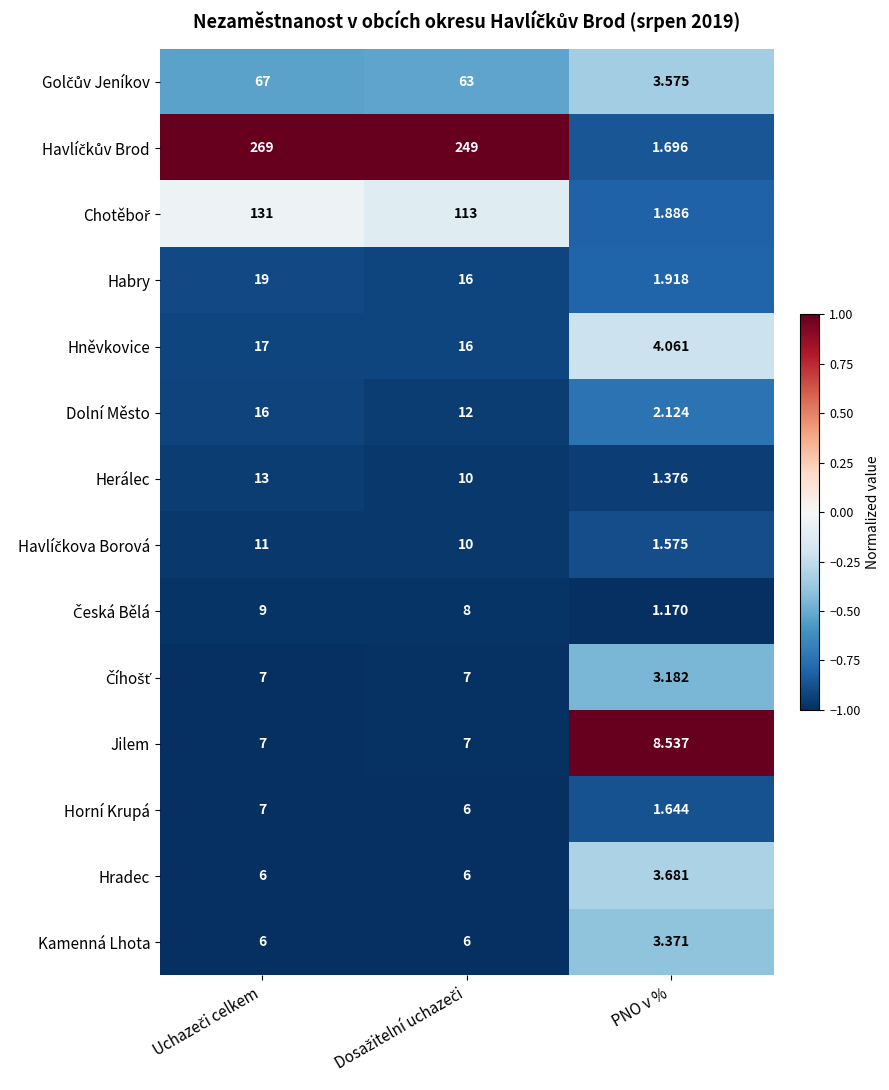

Where is Hněvkovice nearest to the value 10?

PNO v %